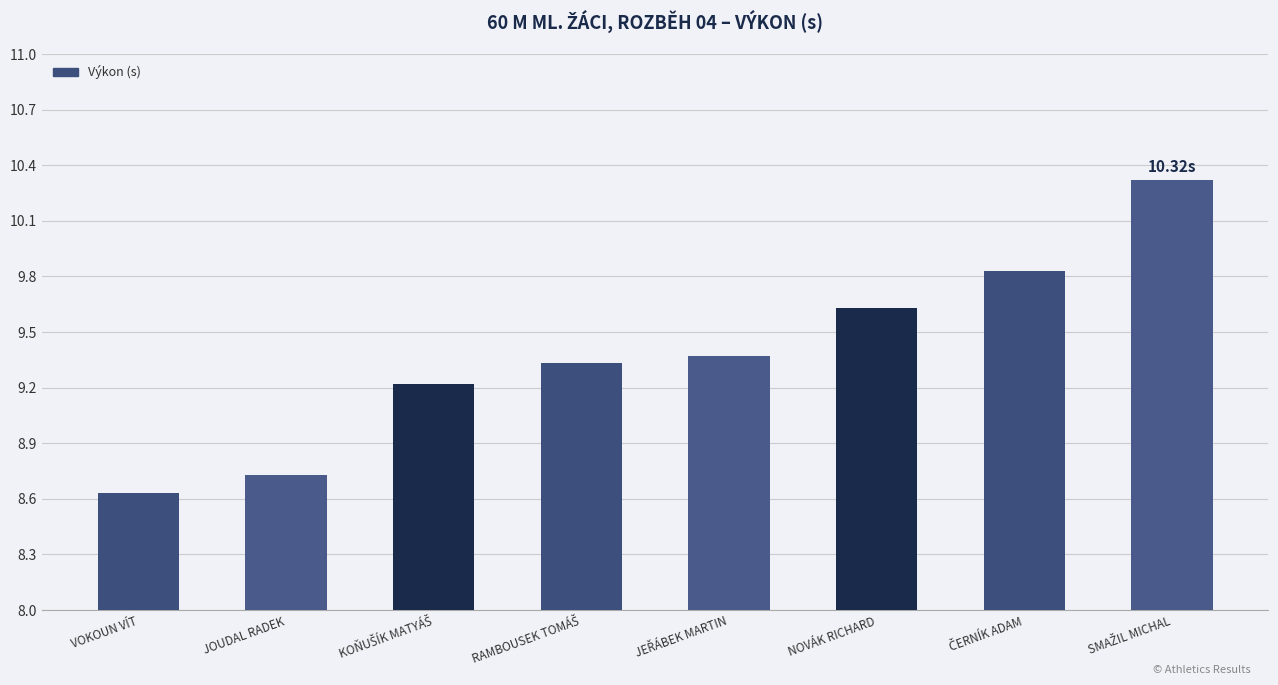

Which category has the lowest value across all series?

VOKOUN VÍT